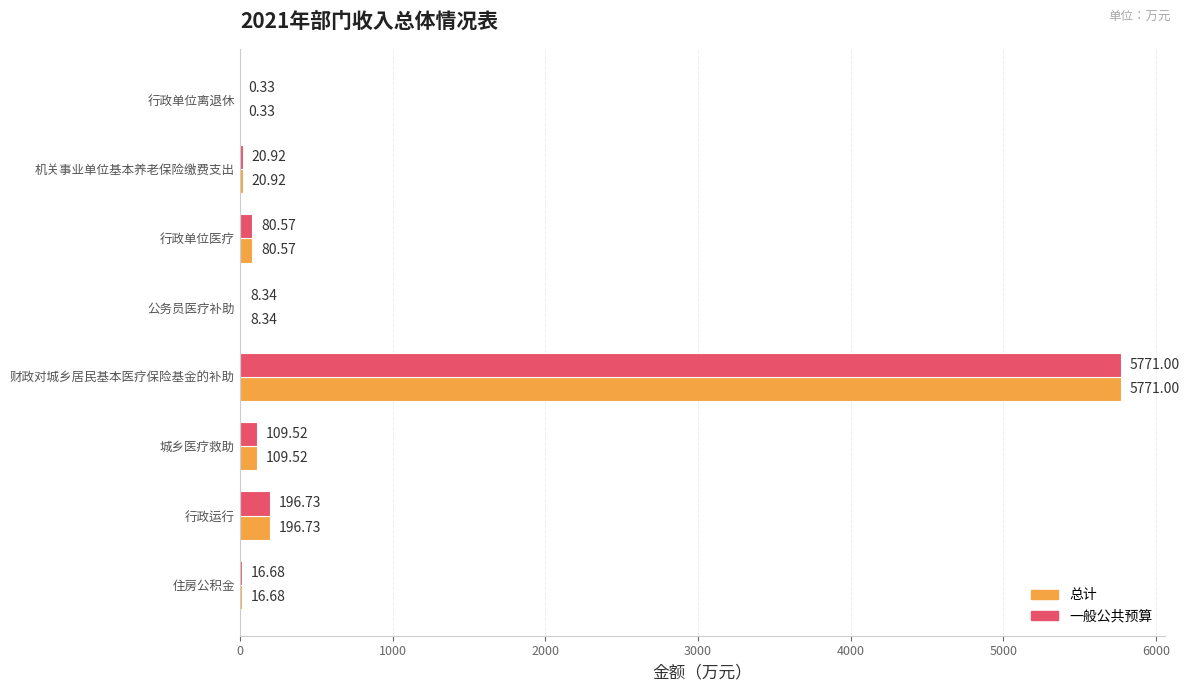

What is the sum of all 总计 values?

6204.1